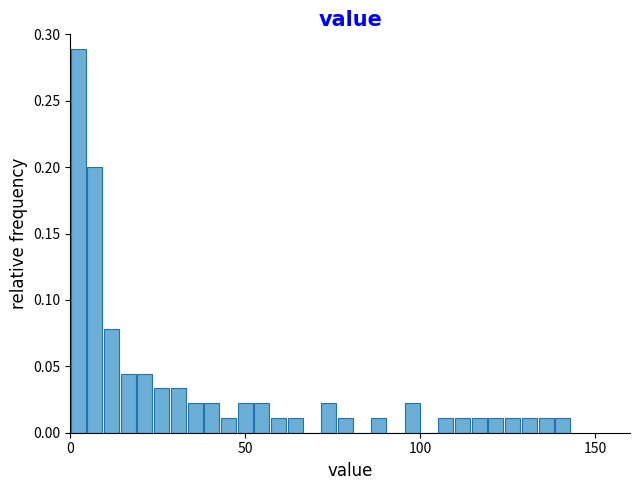

Read against the x-axis, roughly where is the centre of the tallest bar?

0